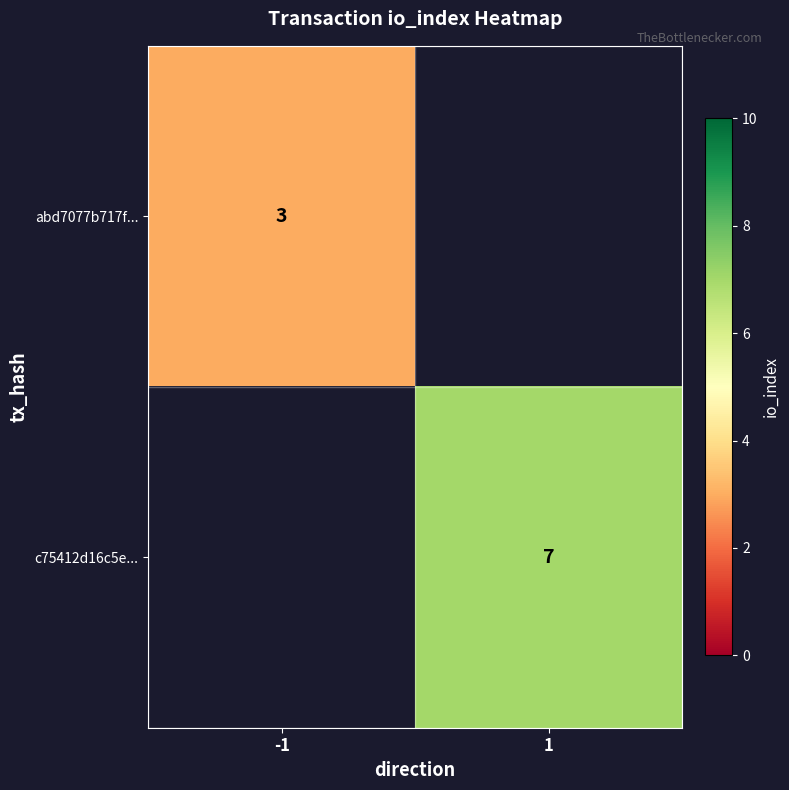

Count the number of data series in this chart.

2